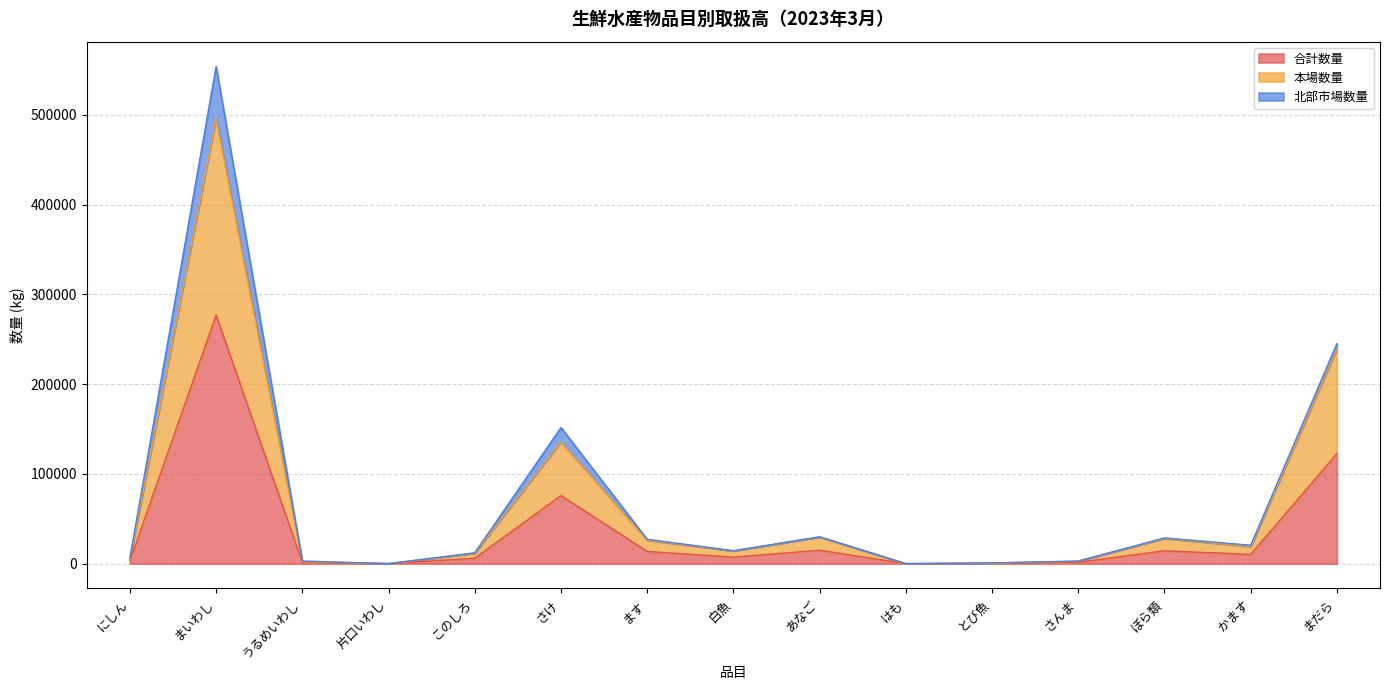

How many lines are shown in the chart?

3